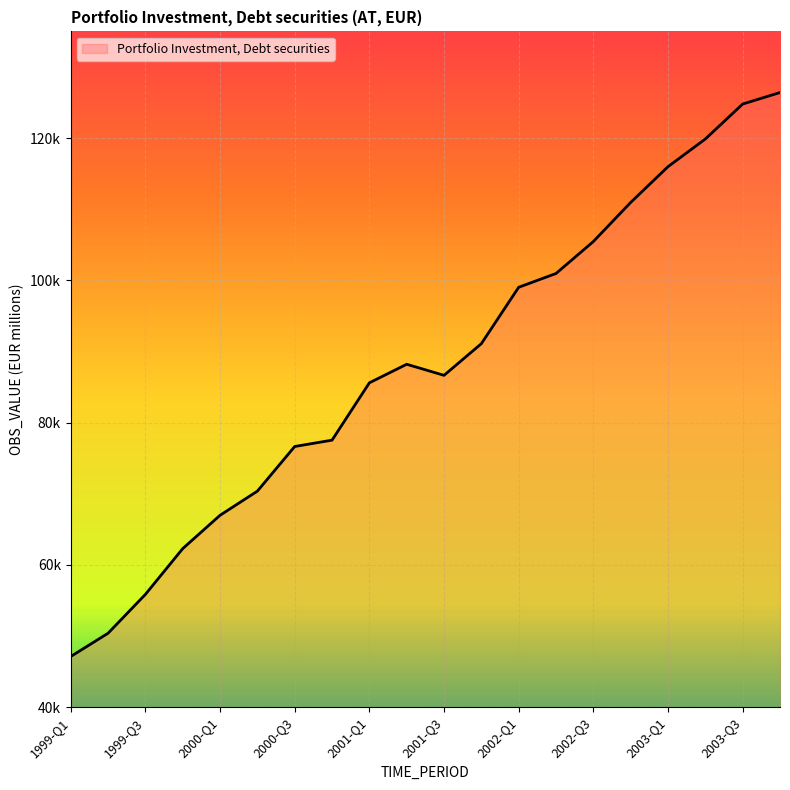

Does the chart have visible grid lines?

Yes